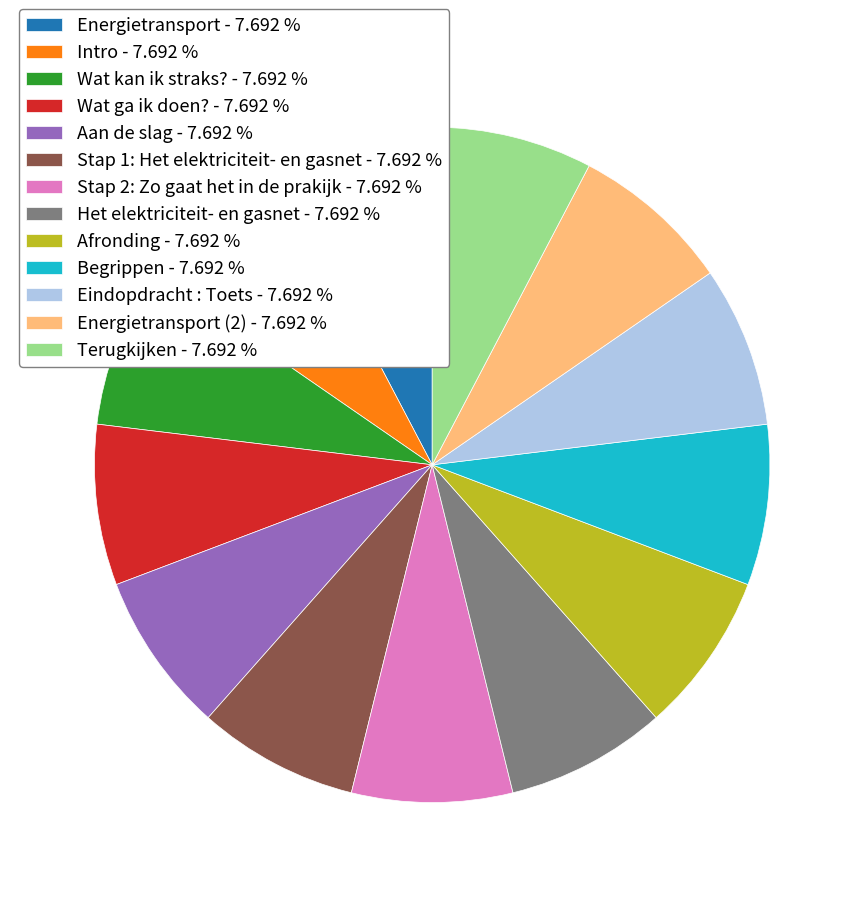

What is the ratio of the value at Intro - 7.692 % to the value at Afronding - 7.692 %?

1.0